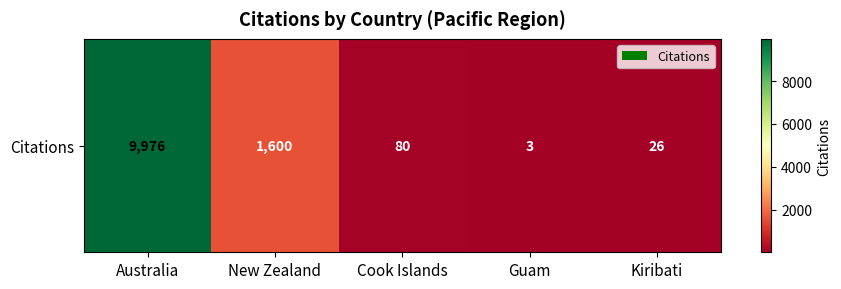

What is the smallest value displayed?

3